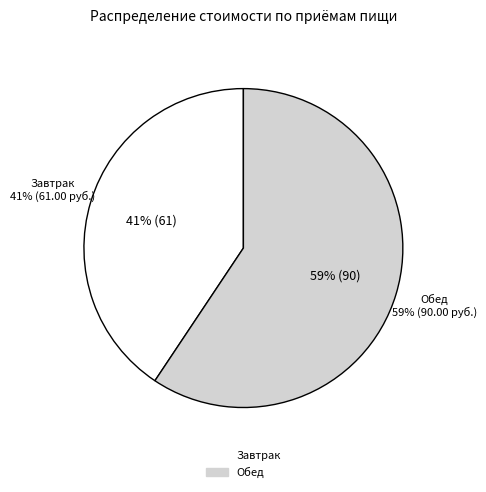

To the nearest percent, what is the average slice percentage?

50%